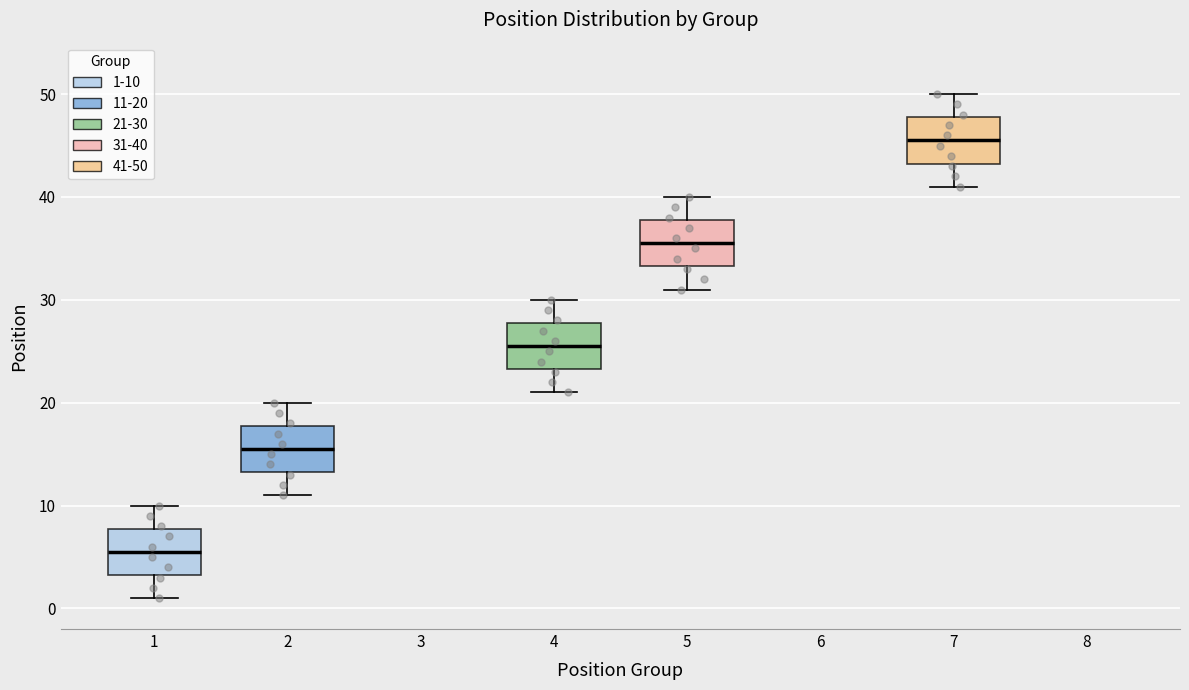

Where does the lower whisker of the box at x = 2 end on the y-axis? The values are not printed on the chart, so give them approximately, as read against the axis.

11